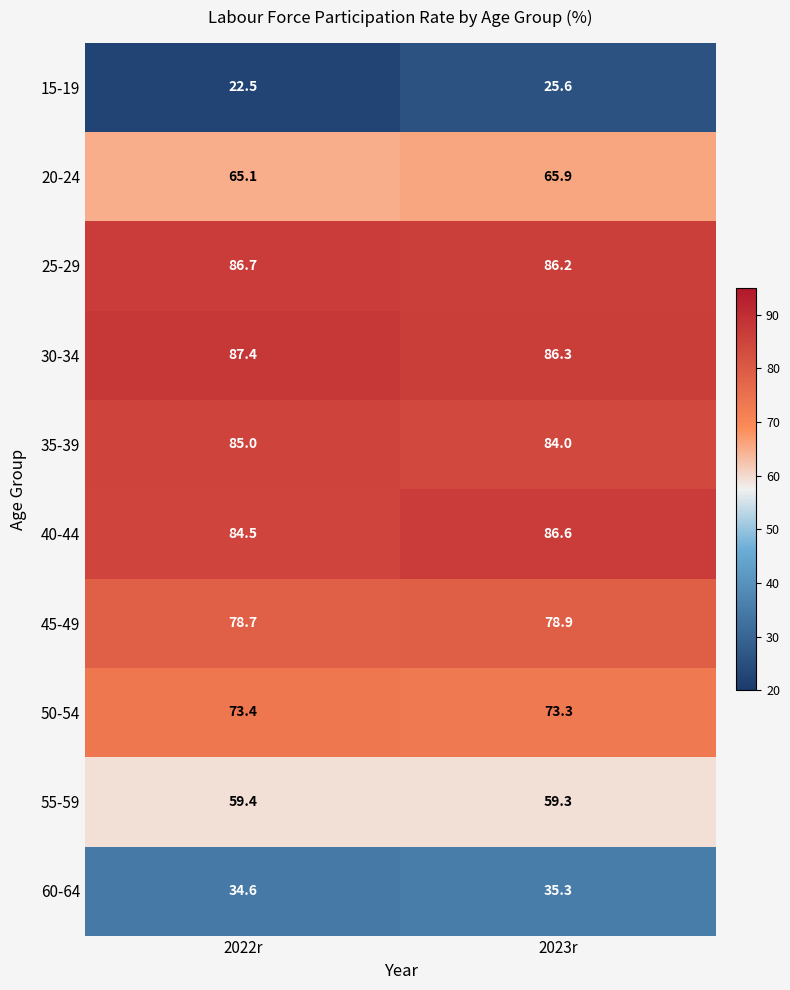

Count the number of categories in the chart.

2